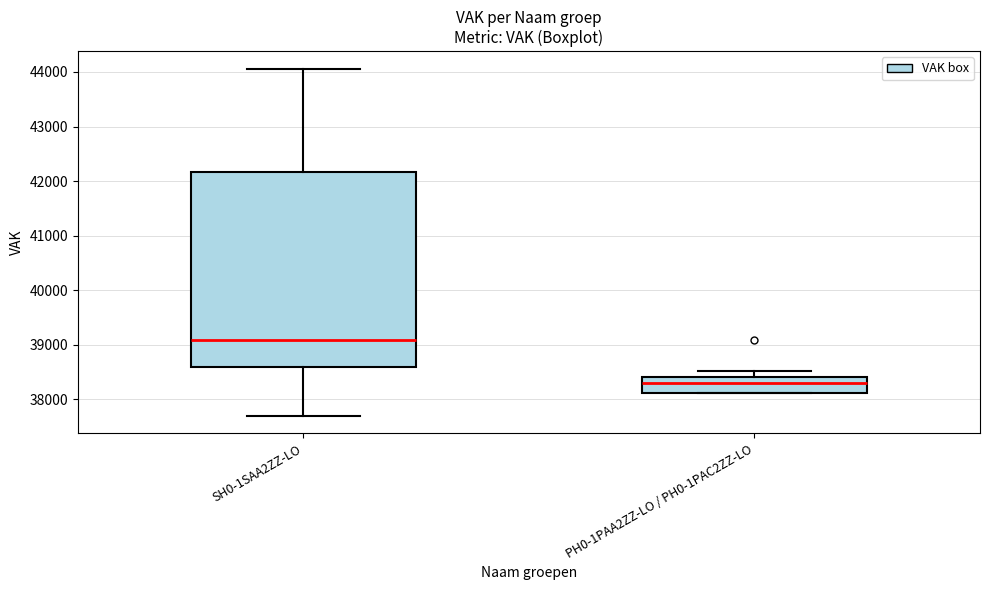

Which box is the tallest, from its lower edge to its upper edge?

SH0-1SAA2ZZ-LO